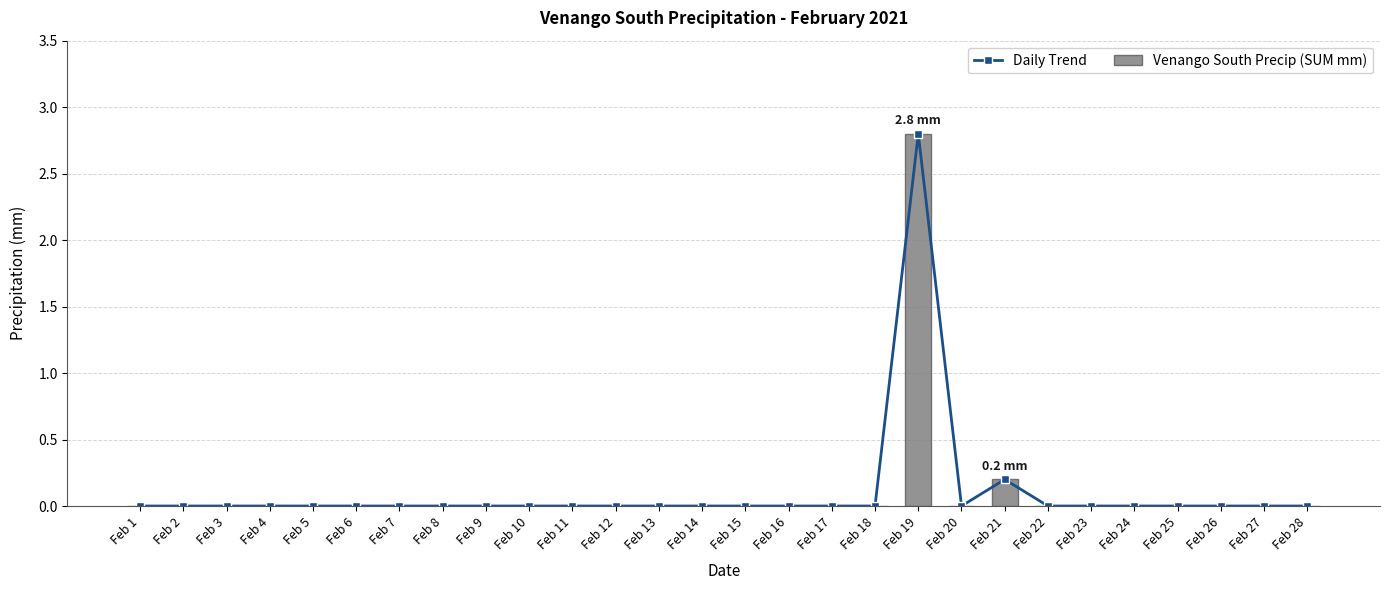

At which label is Daily Trend closest to 1?

Feb 21